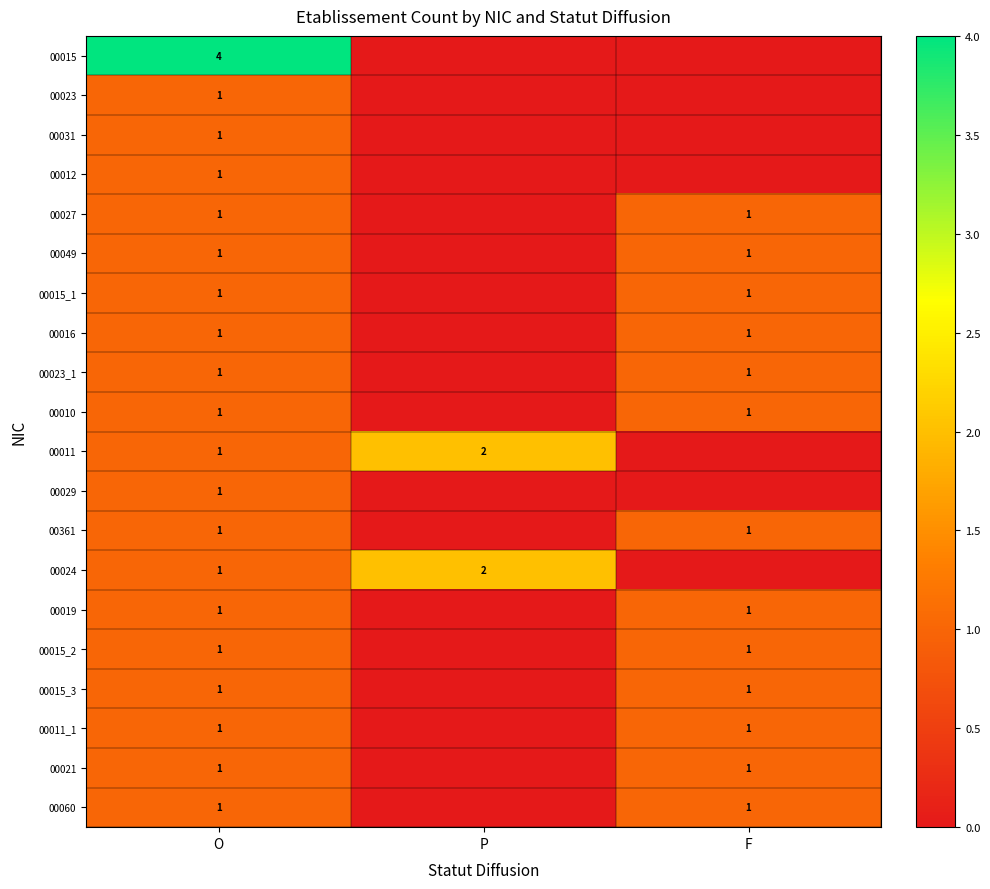

The 00015_1 series shows 1 at O. True or false?

True